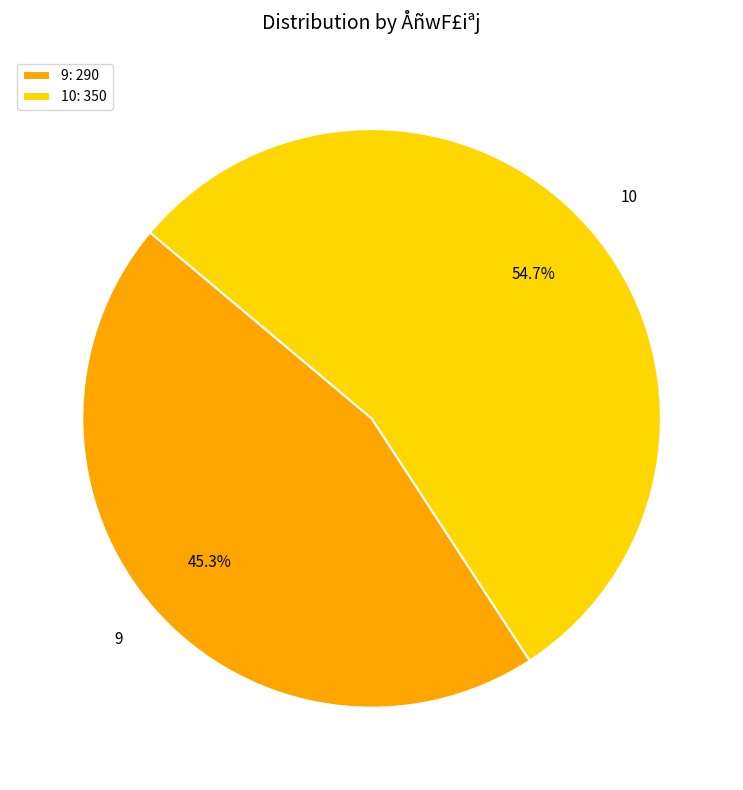

Which category has the smallest portion of the pie?

9